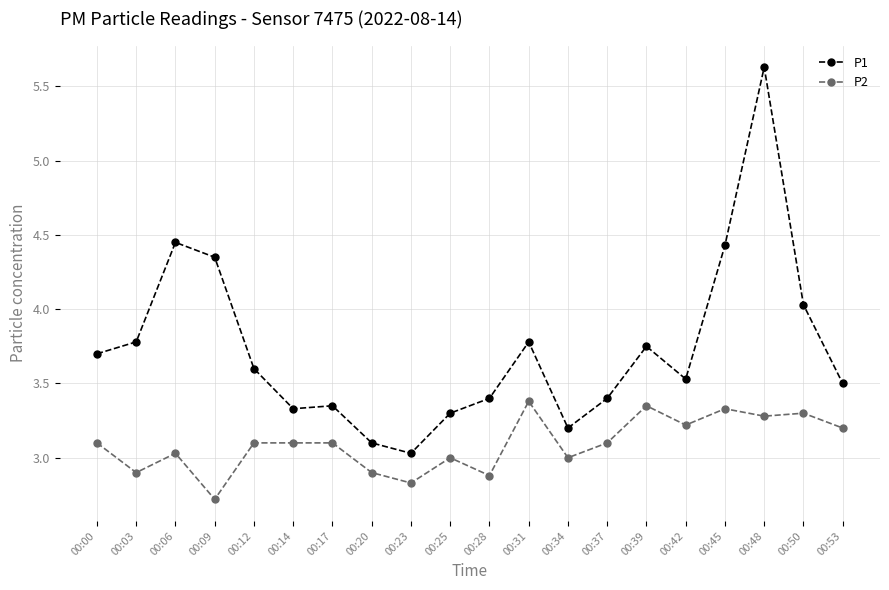

True or false: P1 and P2 intersect in this chart.

False